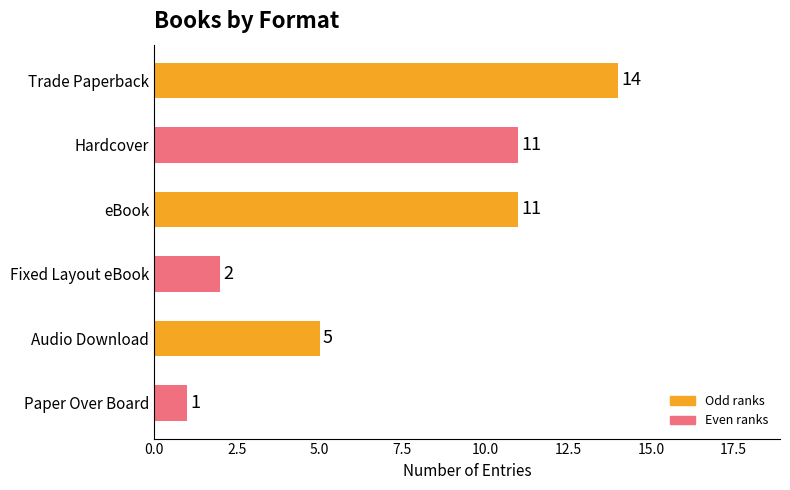

Between Fixed Layout eBook and eBook, which is larger?

eBook